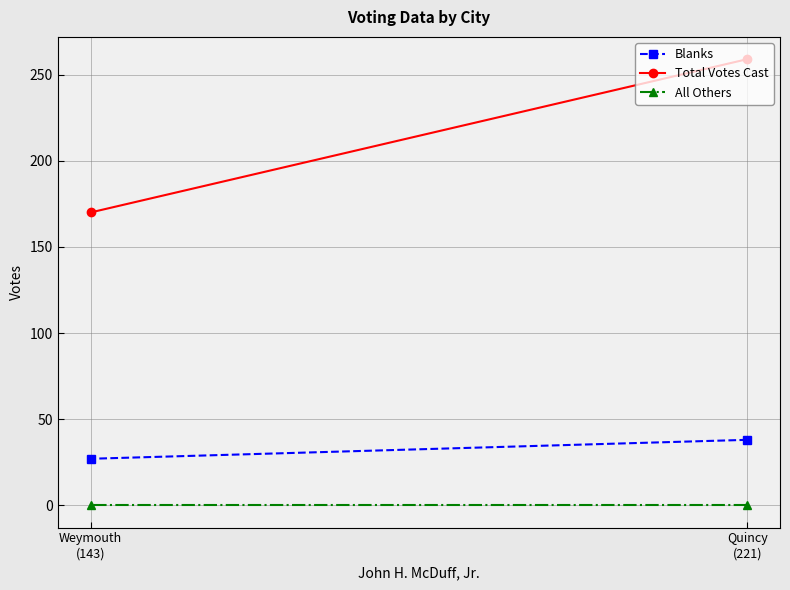

What is the spread (max minus min) of values at Weymouth
(143)?

170